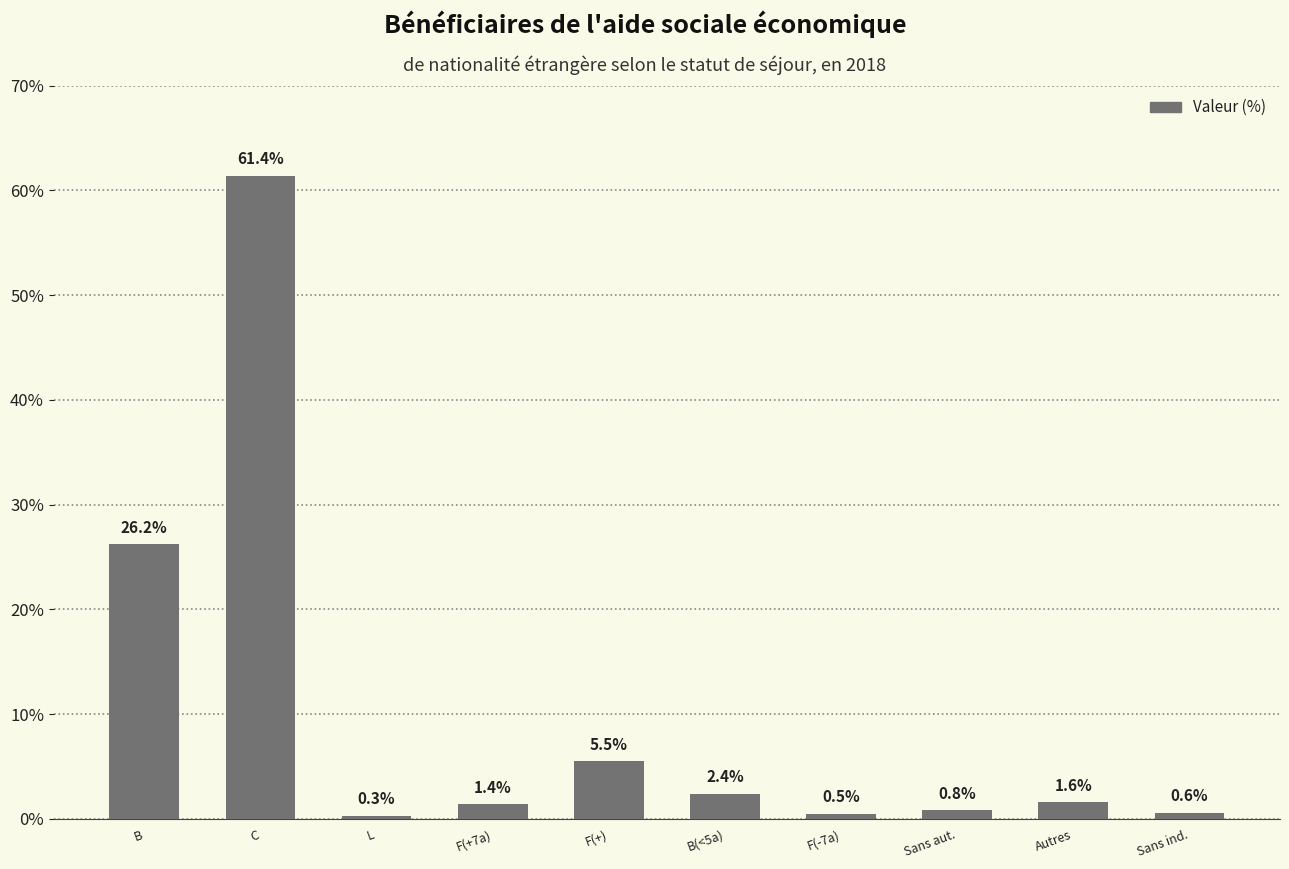

What is the difference between the maximum and minimum values?

61.1